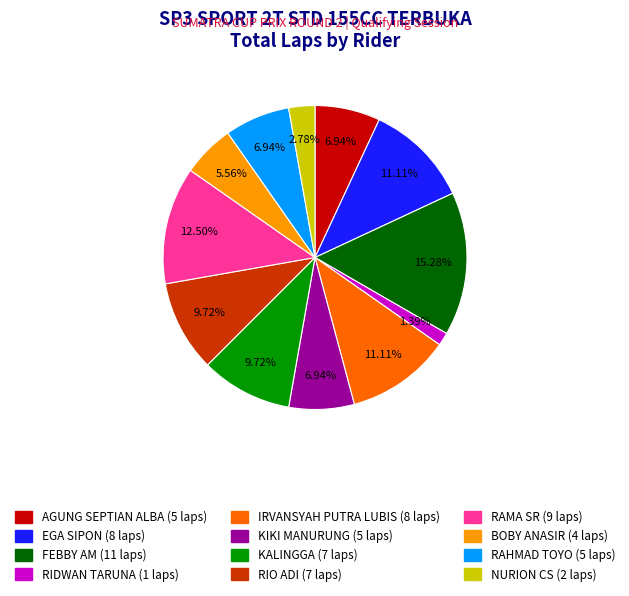

Is there a majority slice in this chart?

No